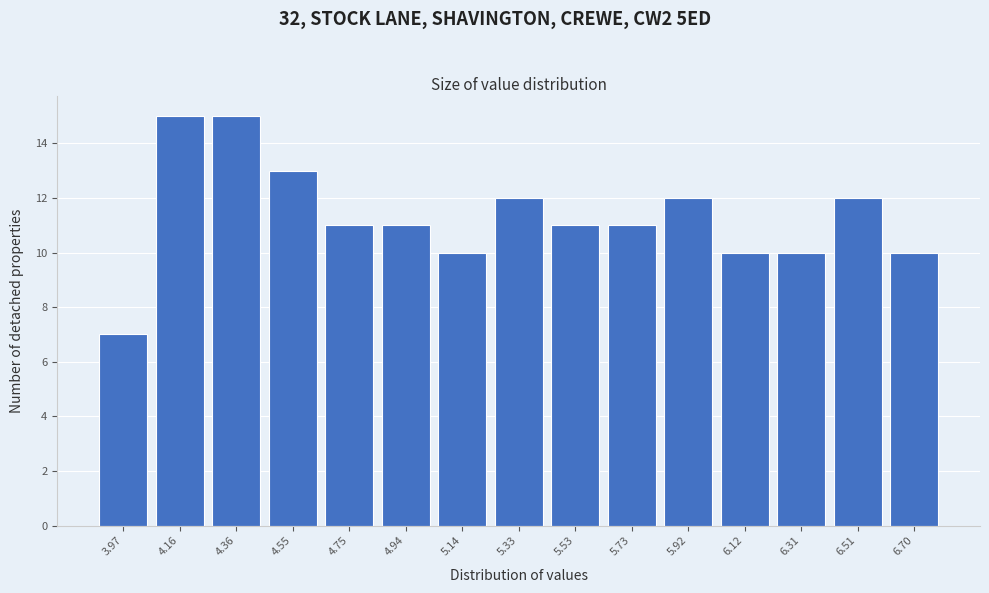

Reading left to right, transcribe this chart: for each bar, give the range it covers on the x-axis and its height. Neither the bar edges nor the heights are printed on the chart, so give them approximately, as read against the axes.

3.88 to 4.06: 7
4.06 to 4.26: 15
4.26 to 4.46: 15
4.46 to 4.66: 13
4.66 to 4.84: 11
4.84 to 5.04: 11
5.04 to 5.24: 10
5.24 to 5.44: 12
5.44 to 5.62: 11
5.62 to 5.82: 11
5.82 to 6.02: 12
6.02 to 6.22: 10
6.22 to 6.40: 10
6.40 to 6.60: 12
6.60 to 6.80: 10